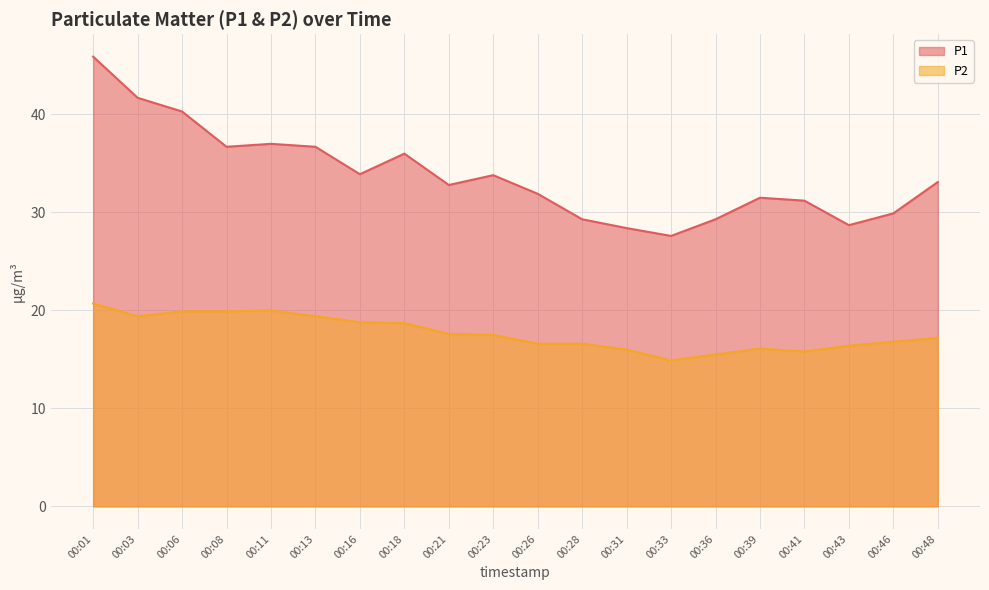

Where is the first local maximum for P2?

00:11